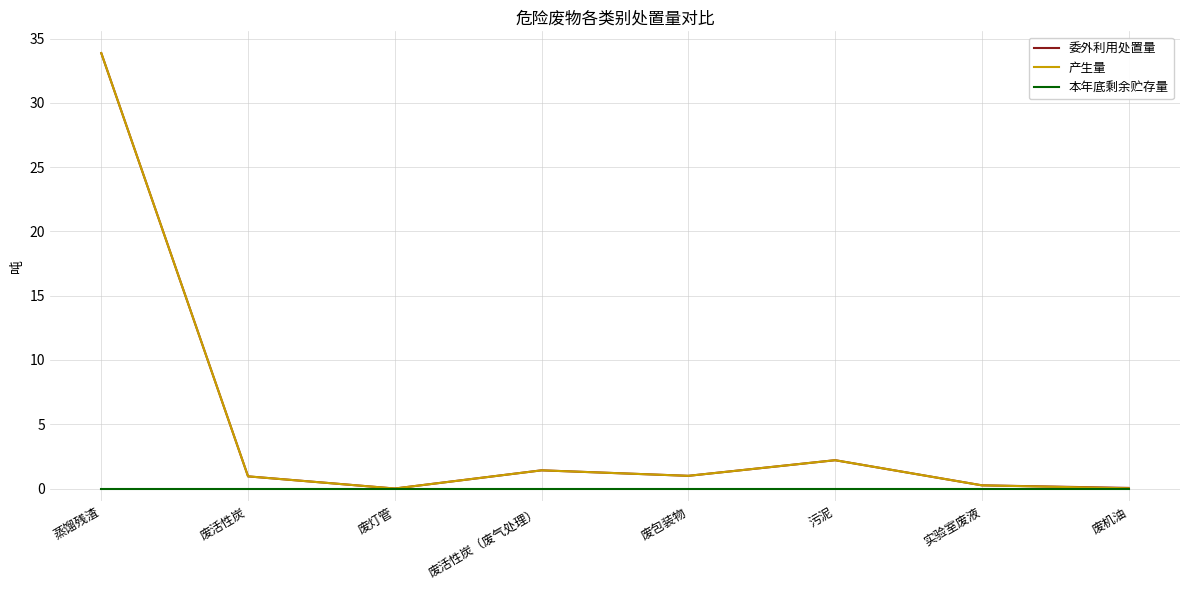

True or false: 本年底剩余贮存量 has a value of 0.0 at 废包装物.

True